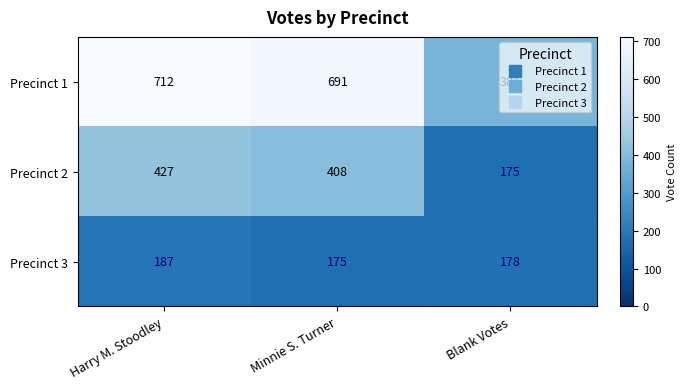

What is the sum of the Precinct 2 values at Blank Votes and Minnie S. Turner?

583